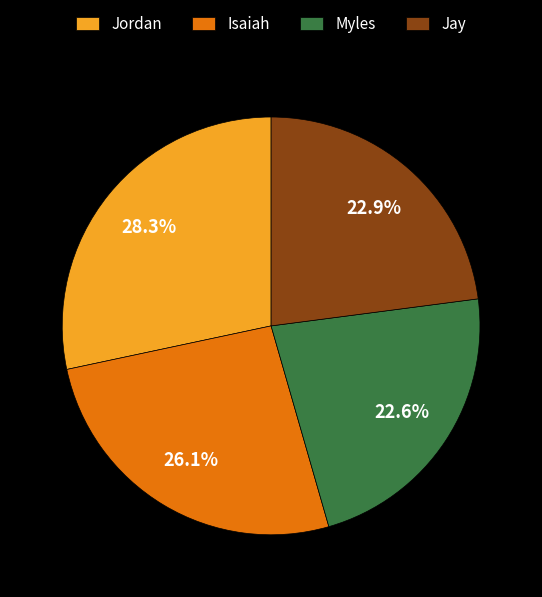

Which category has the biggest portion of the pie?

Jordan